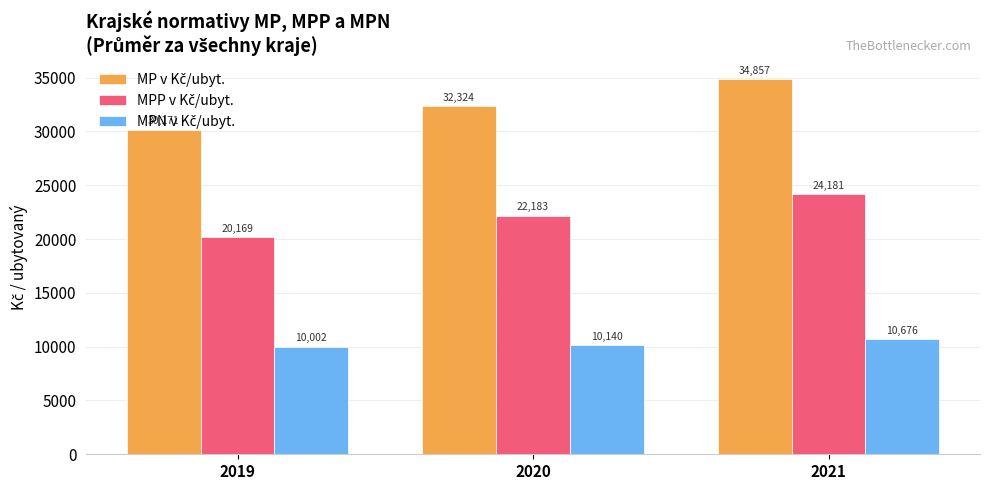

At which category is the sum across all series the highest?

2021